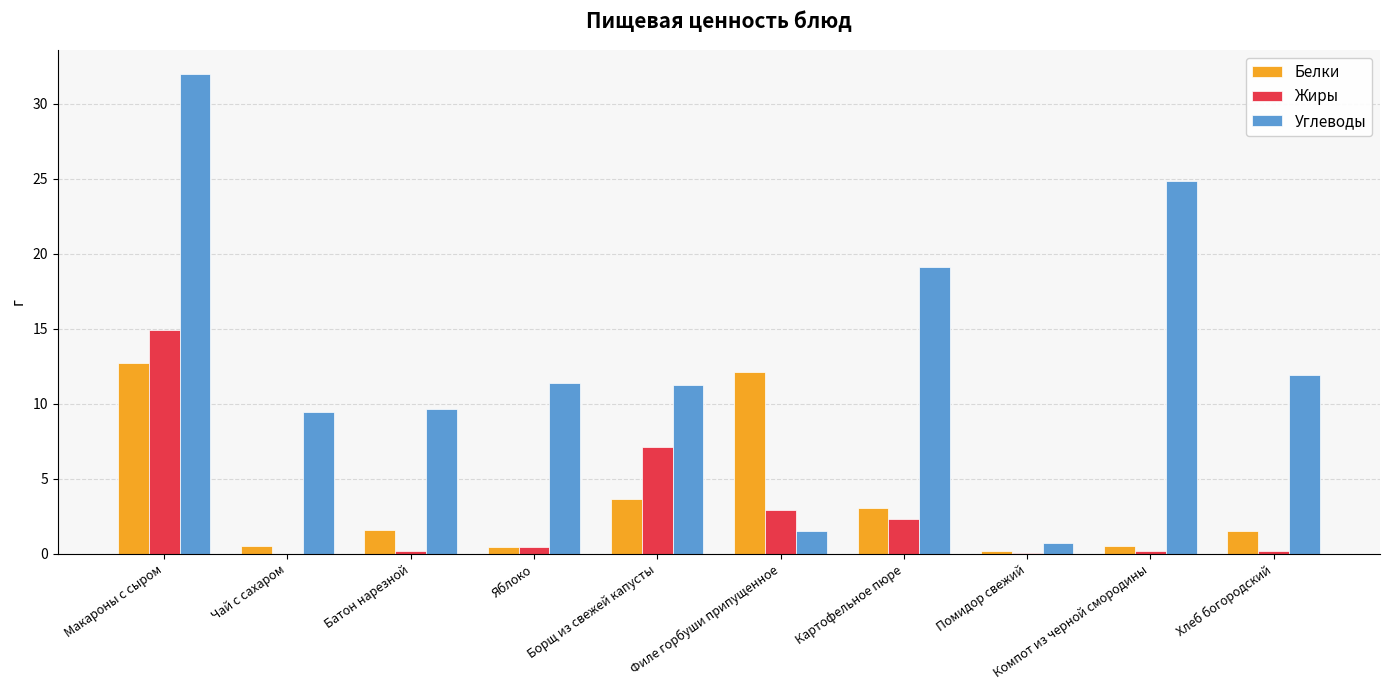

How many values in the Углеводы series exceed 11?

6